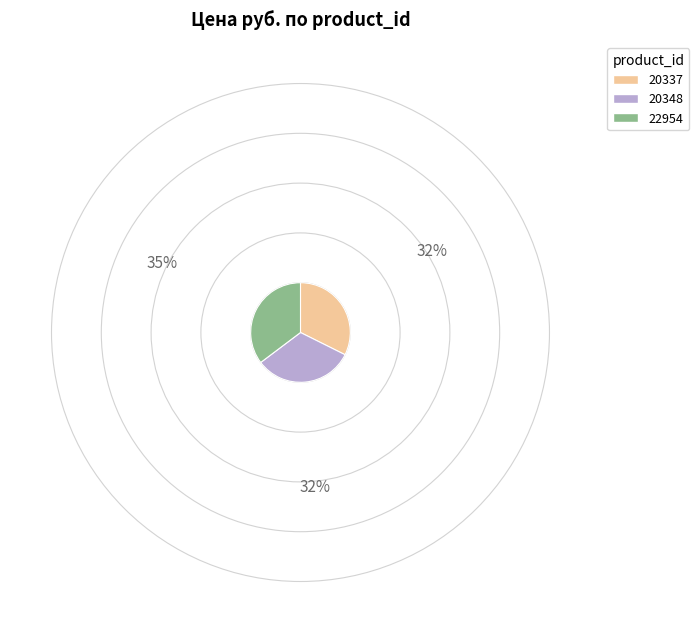

How many slices are in this pie chart?

3